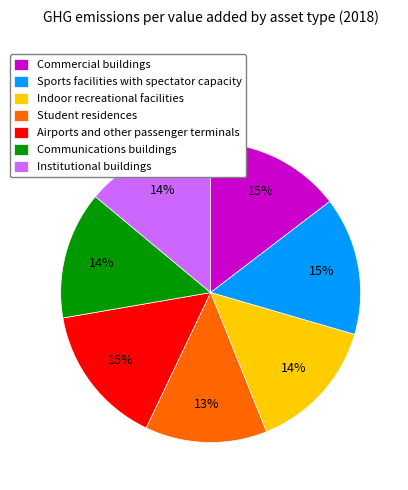

Combined, do Indoor recreational facilities and Communications buildings account for over 50%?

No